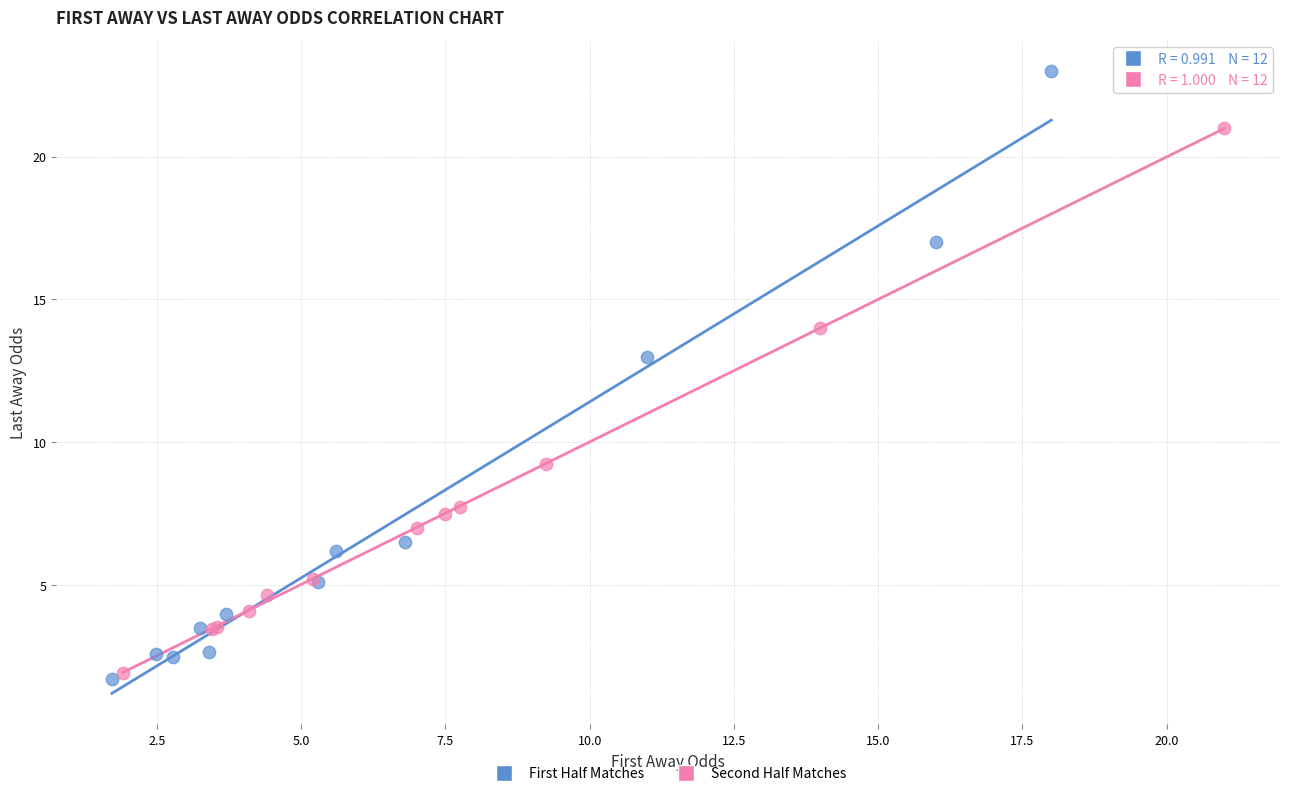

Which series has the widest spread of Y values?

First Half Matches